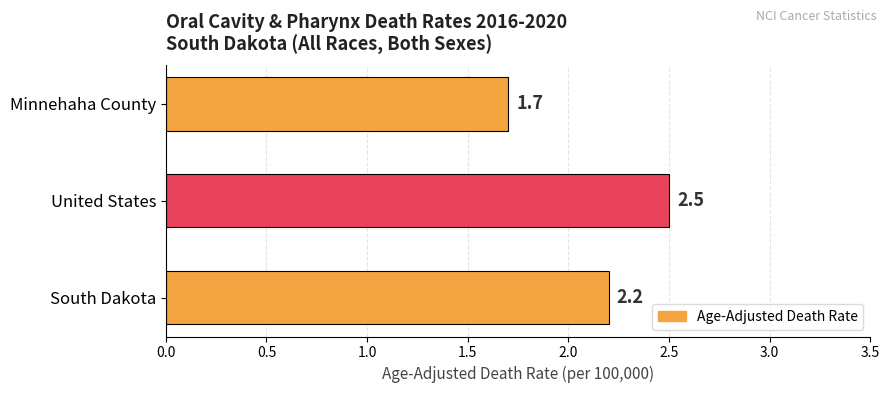

What is the ratio of the value at Minnehaha County to the value at South Dakota?

0.8